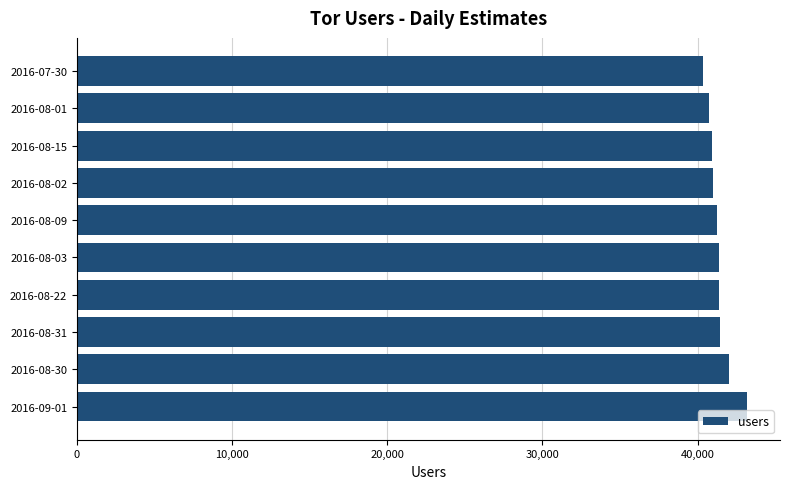

What is the ratio of the value at 2016-08-01 to the value at 2016-07-30?

1.0